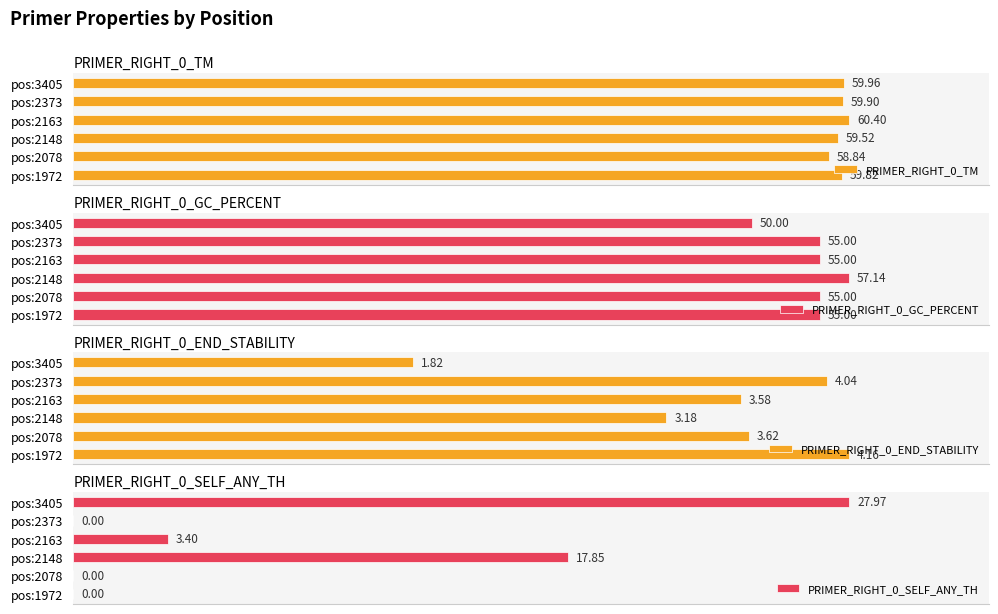

Between pos:2373 and pos:3405, which series saw the biggest shift?

PRIMER_RIGHT_0_SELF_ANY_TH